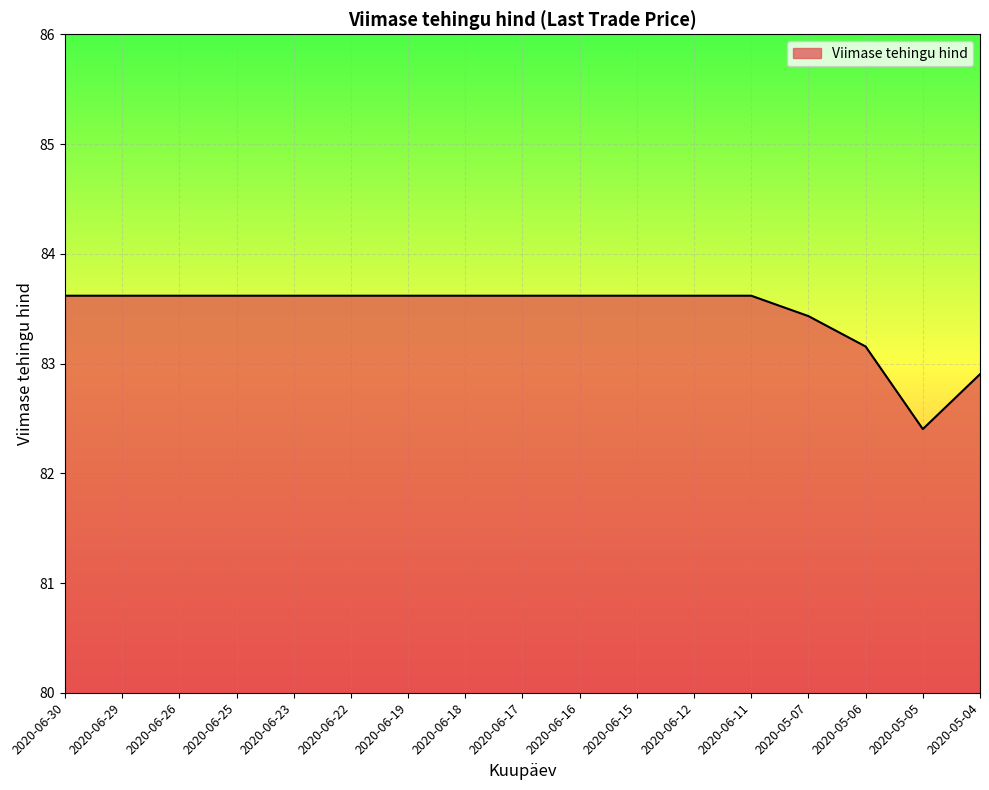

Which has a higher value, 2020-05-06 or 2020-06-17?

2020-06-17